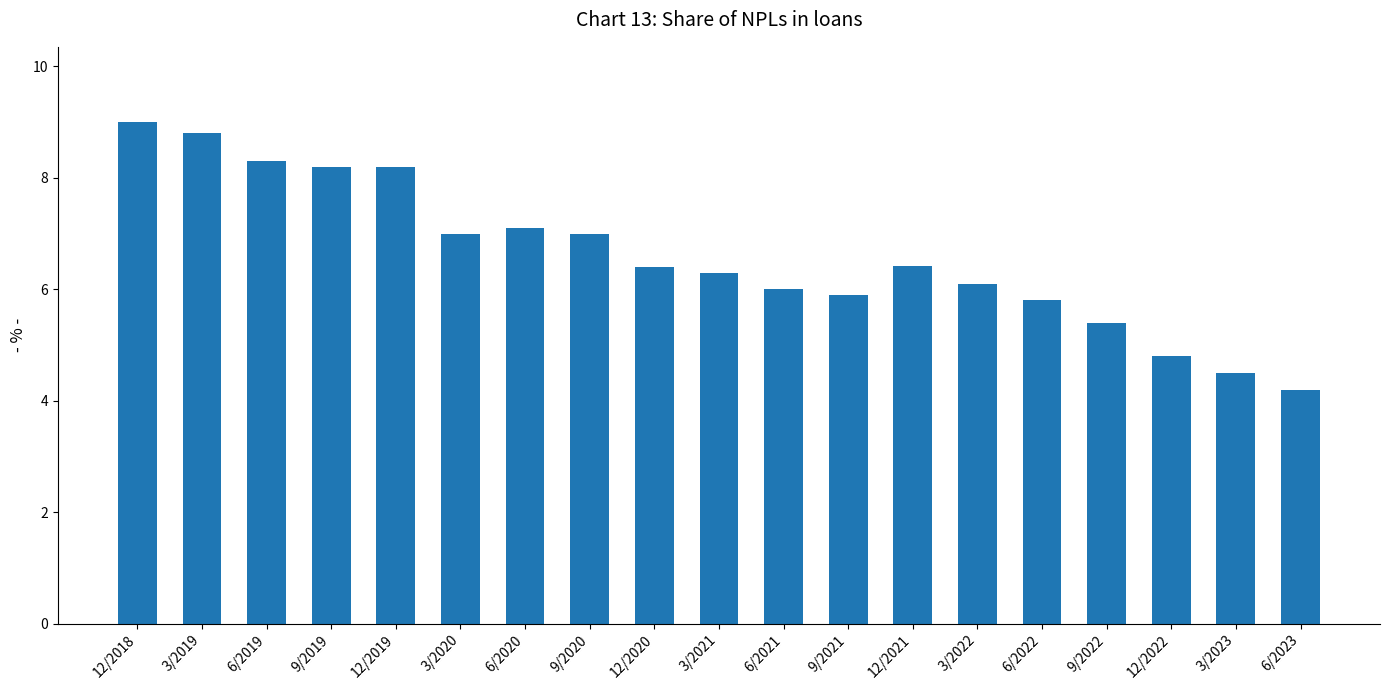

Count the number of categories in the chart.

19